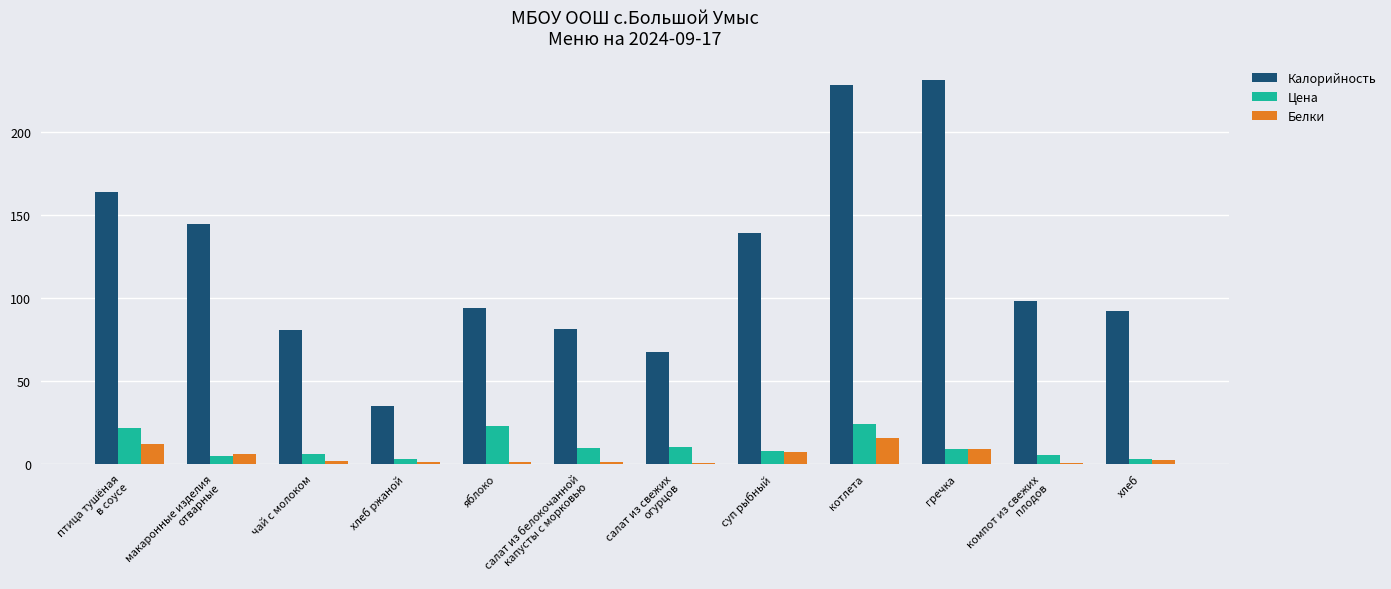

At which label is Калорийность closest to 133?

суп рыбный